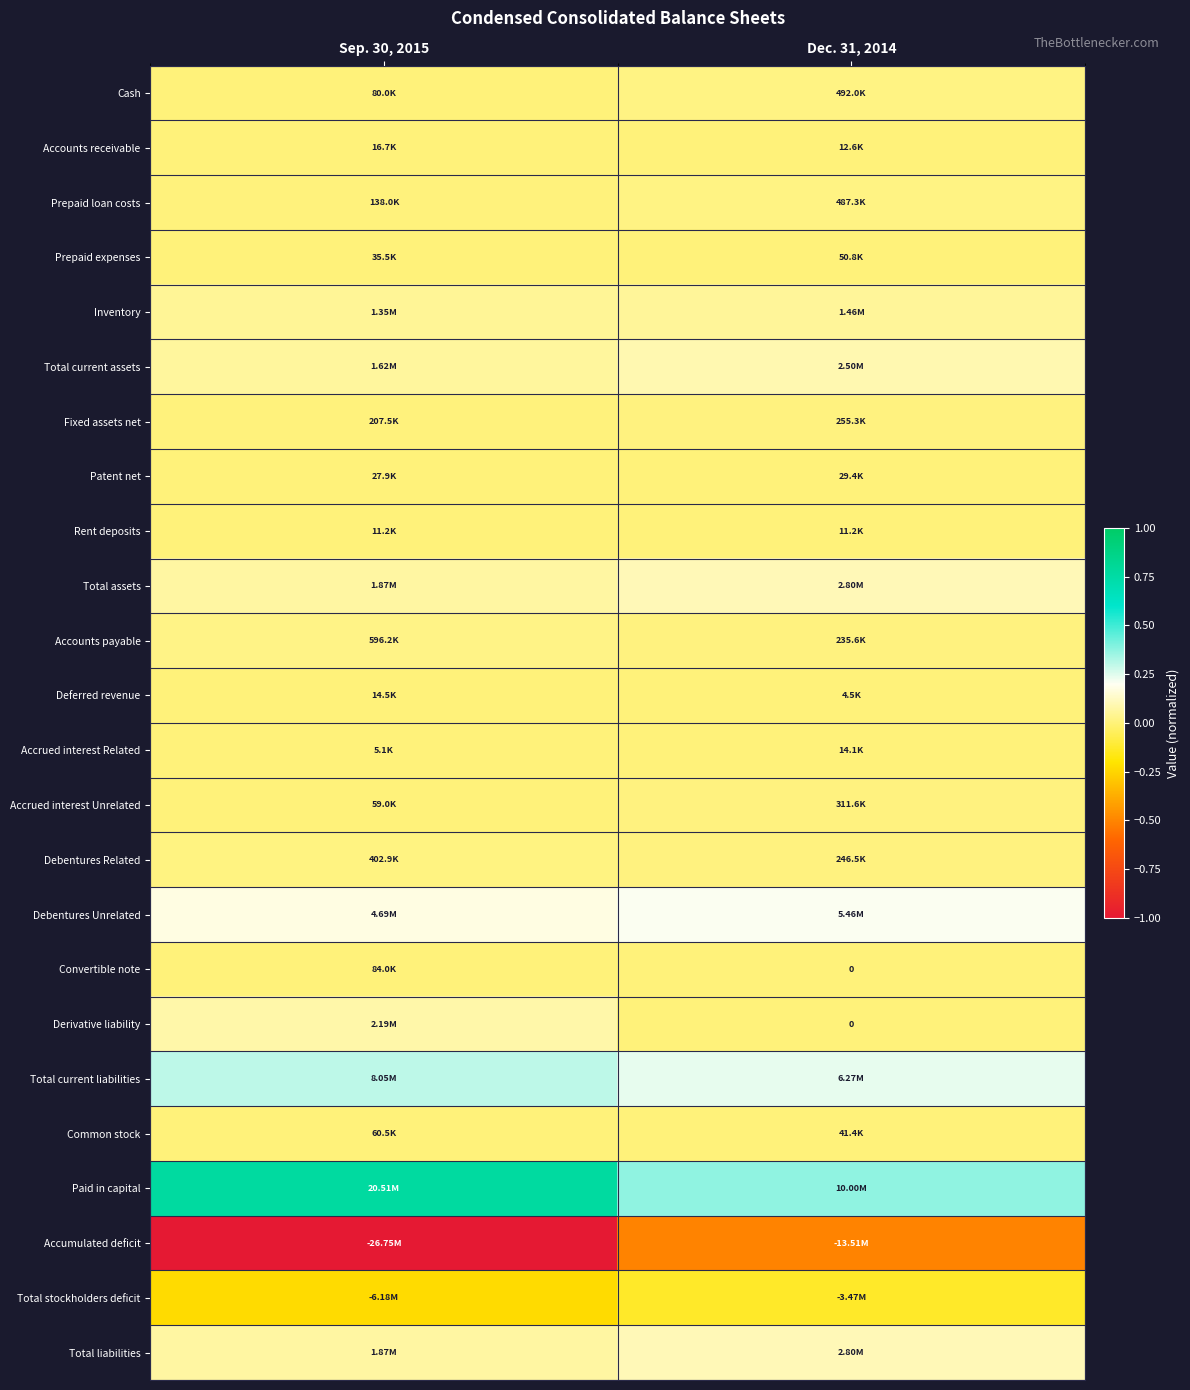

Rank the series at Dec. 31, 2014 from lowest to highest value.

Accumulated deficit, Total stockholders deficit, Convertible note, Derivative liability, Deferred revenue, Rent deposits, Accounts receivable, Accrued interest Related, Patent net, Common stock, Prepaid expenses, Accounts payable, Debentures Related, Fixed assets net, Accrued interest Unrelated, Prepaid loan costs, Cash, Inventory, Total current assets, Total assets, Total liabilities, Debentures Unrelated, Total current liabilities, Paid in capital